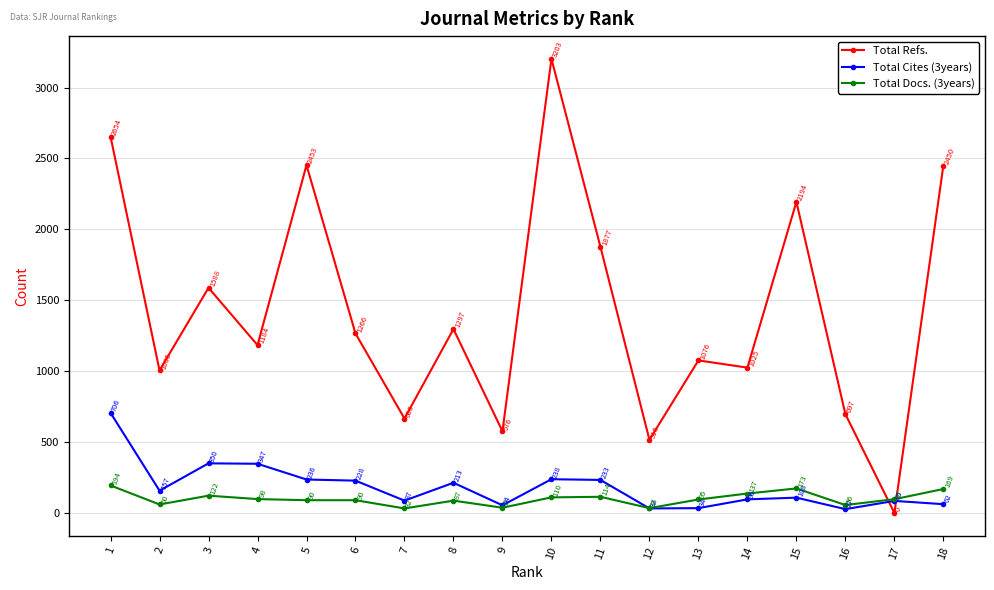

What is the difference between the second highest and minimum values in the Total Refs. series?

2654